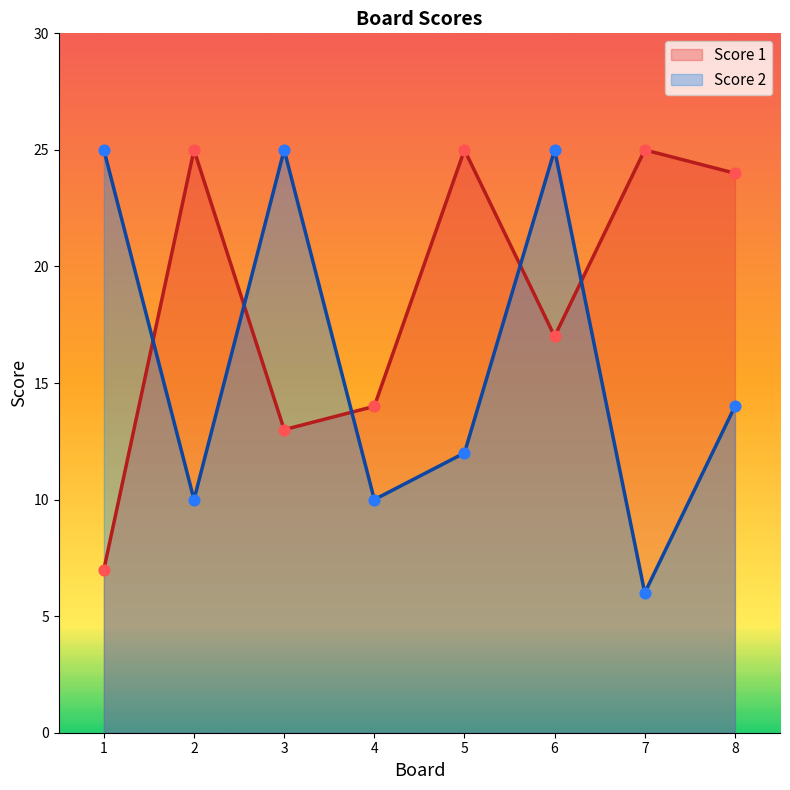

Is the value of Score 1 at 5 greater than the value of Score 2 at 5?

Yes